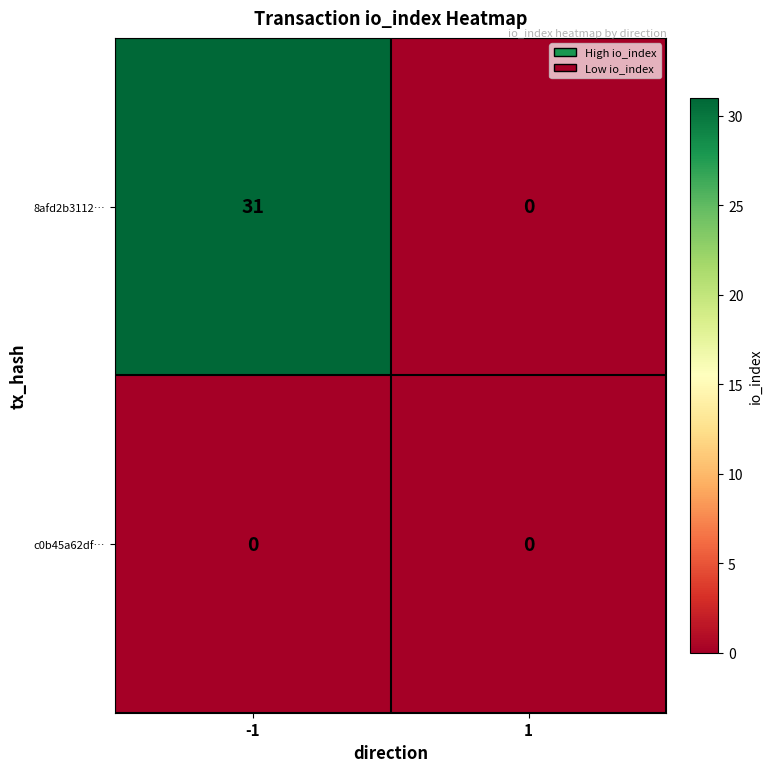

Is it true that 8afd2b3112… equals 18 at 1?

False